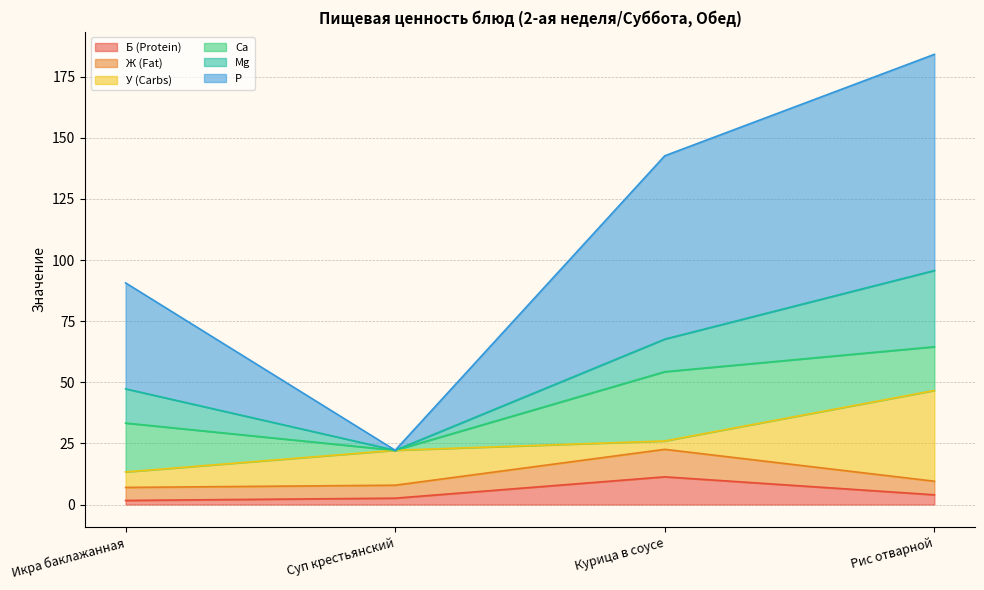

At which label is P closest to 103?

Икра баклажанная